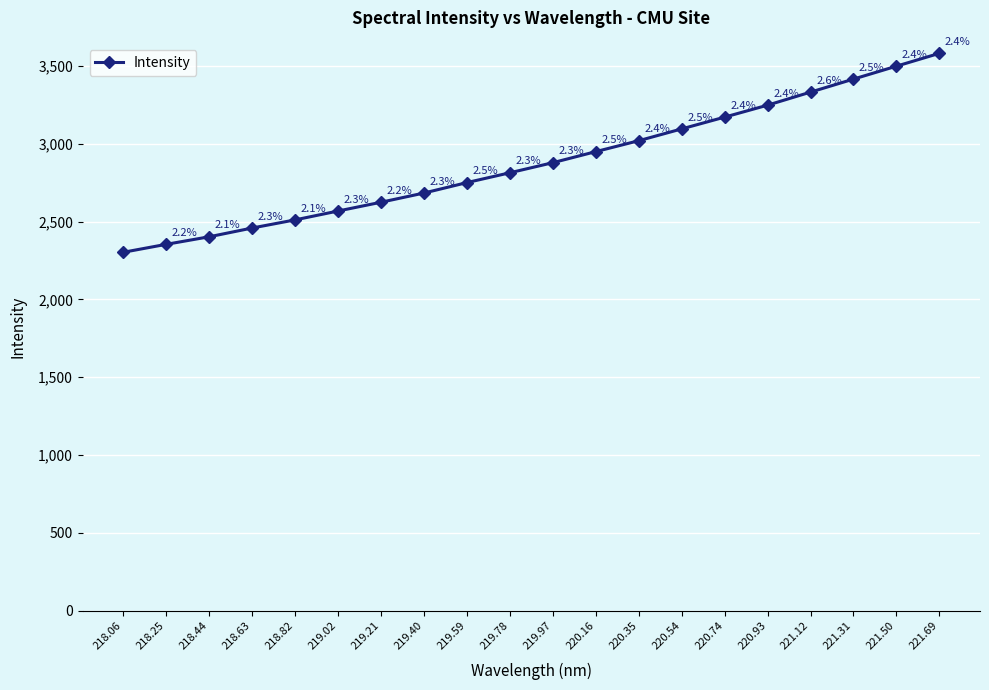

Rank the categories by value from highest to lowest.

221.69, 221.50, 221.31, 221.12, 220.93, 220.74, 220.54, 220.35, 220.16, 219.97, 219.78, 219.59, 219.40, 219.21, 219.02, 218.82, 218.63, 218.44, 218.25, 218.06